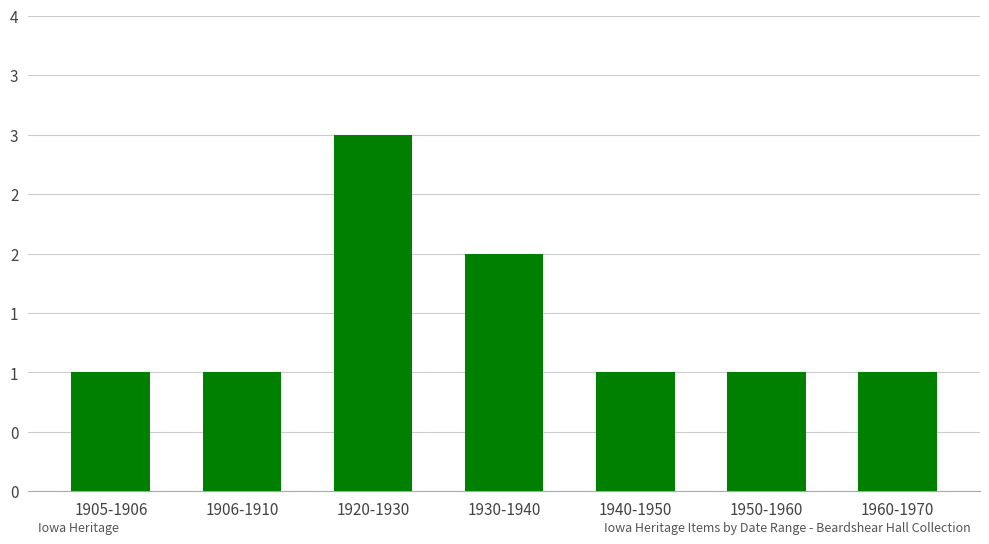

Between 1930-1940 and 1940-1950, which is larger?

1930-1940